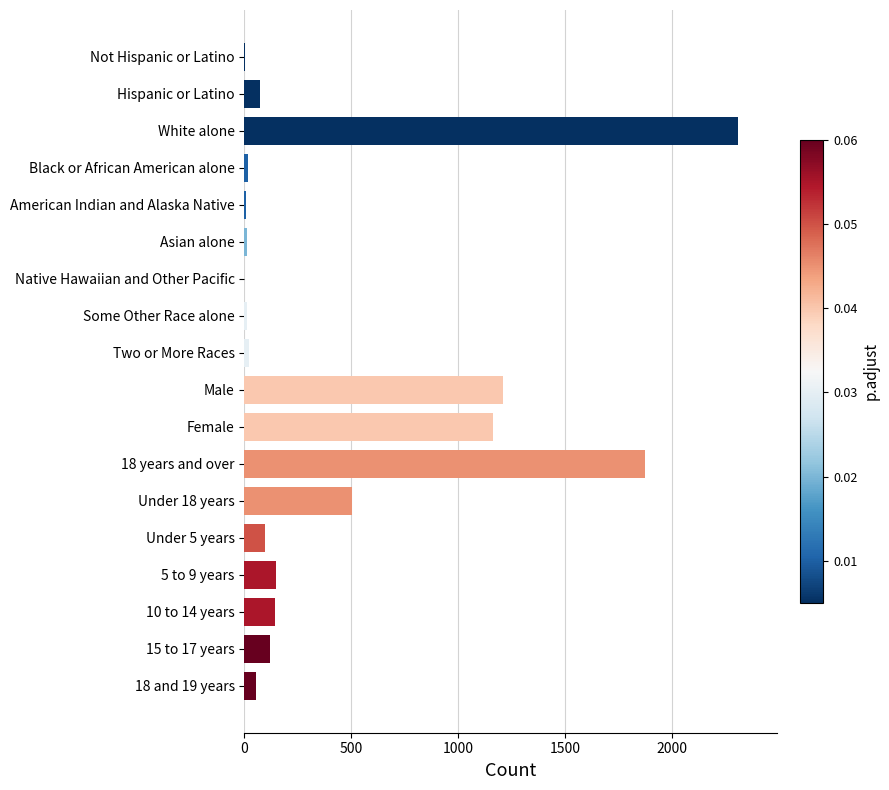

True or false: the data shows 1500 at White alone.

False